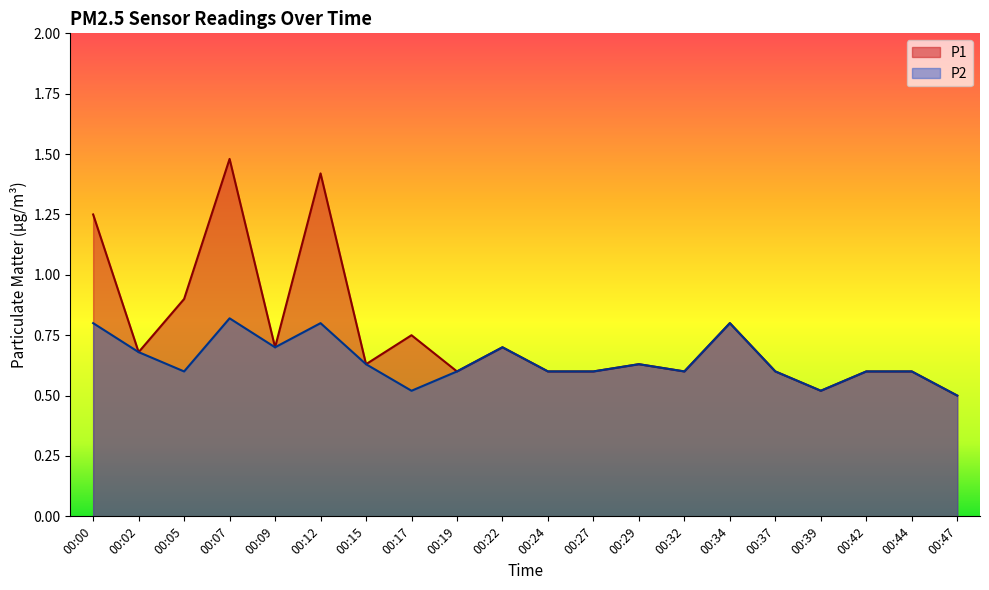

What value does the P2 series have at 00:15?

0.6